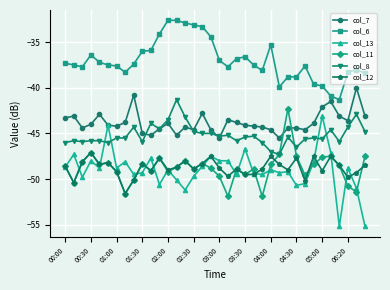

What is the minimum value shown in the chart?

-55.2